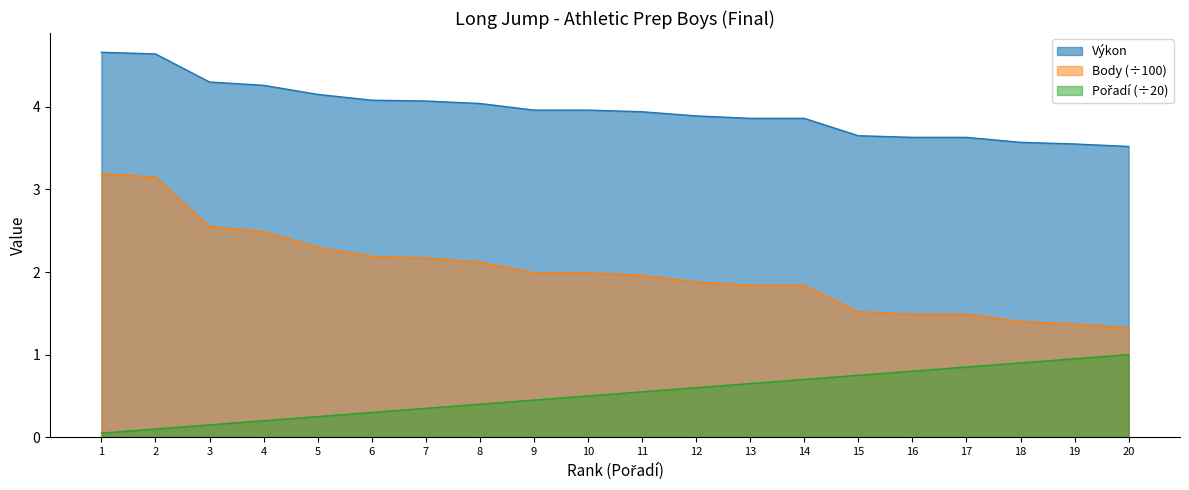

At how many categories does at least one series exceed 1?

20